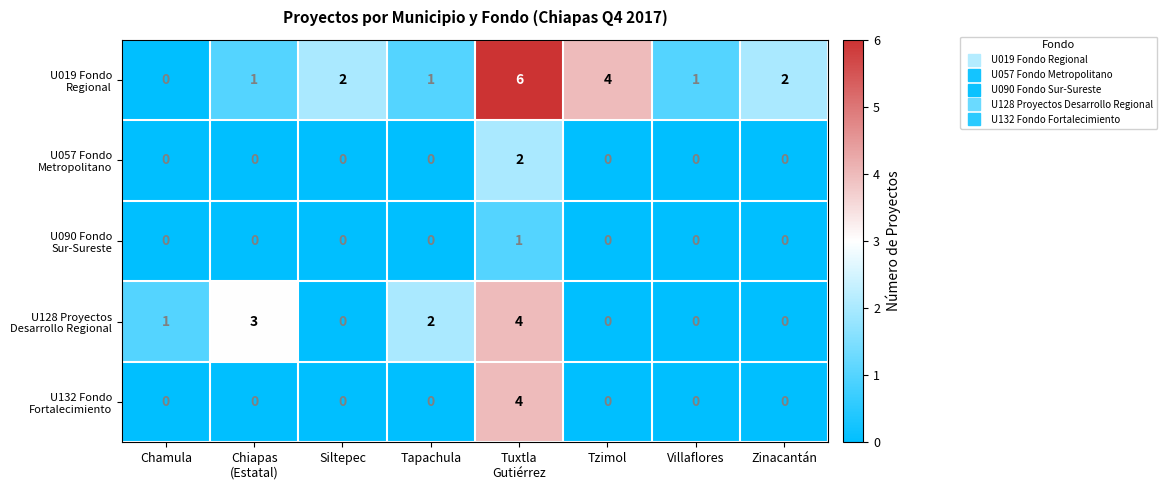

What is the total value across all series at Tapachula?

3